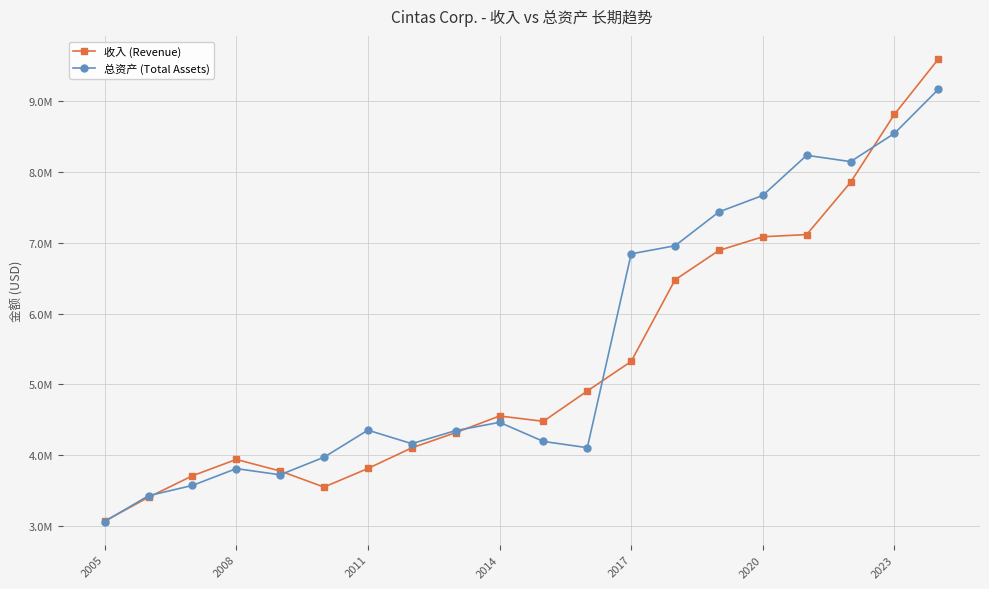

What is the value of the 收入 (Revenue) point at the 2nd from the left?

3403608